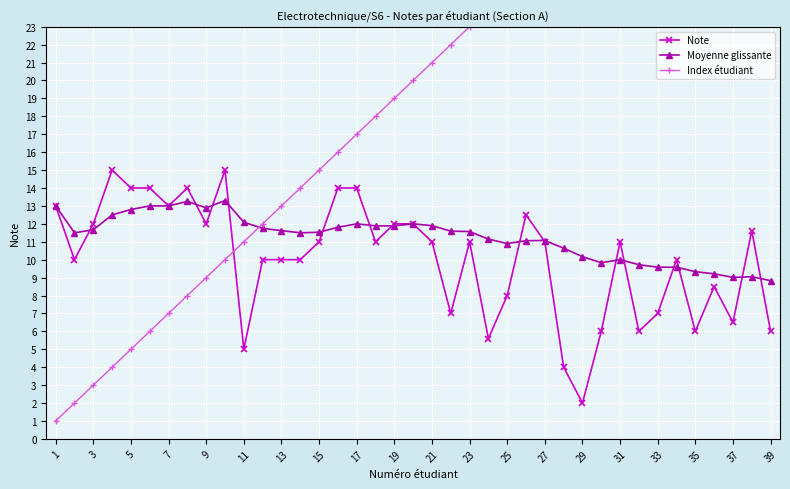

True or false: Moyenne glissante has a value of 12.8 at 5.

True